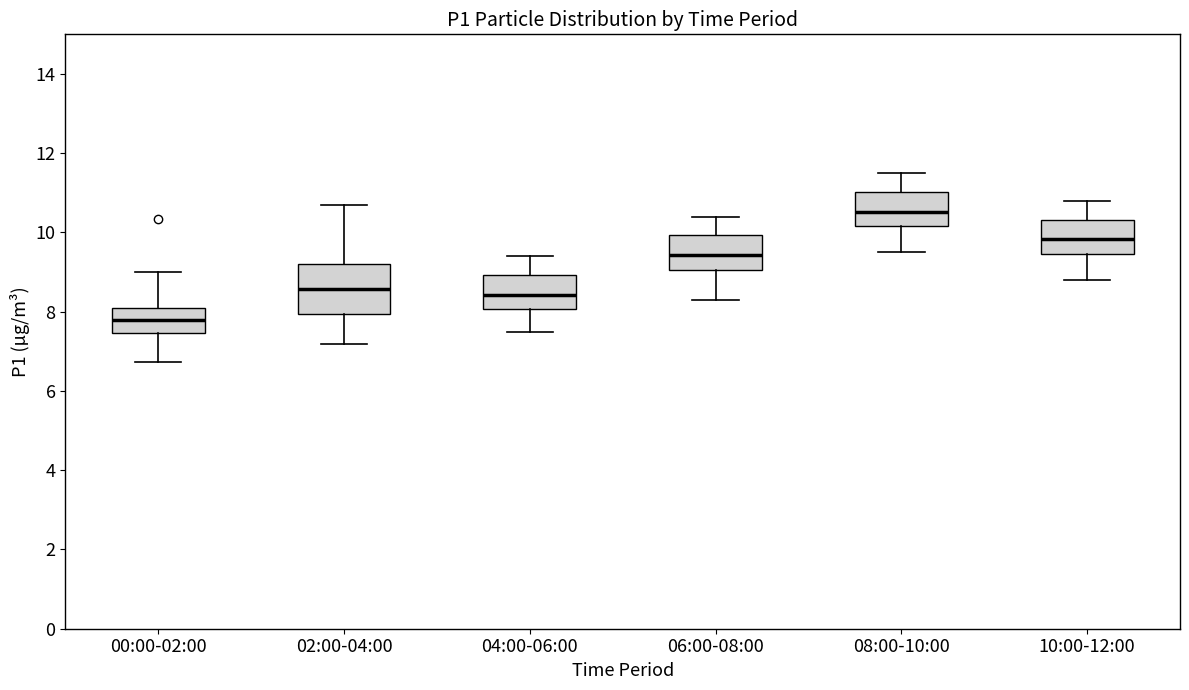

Where is the upper edge of the box for 10:00-12:00 on the y-axis? The values are not printed on the chart, so give them approximately, as read against the axis.

10.4